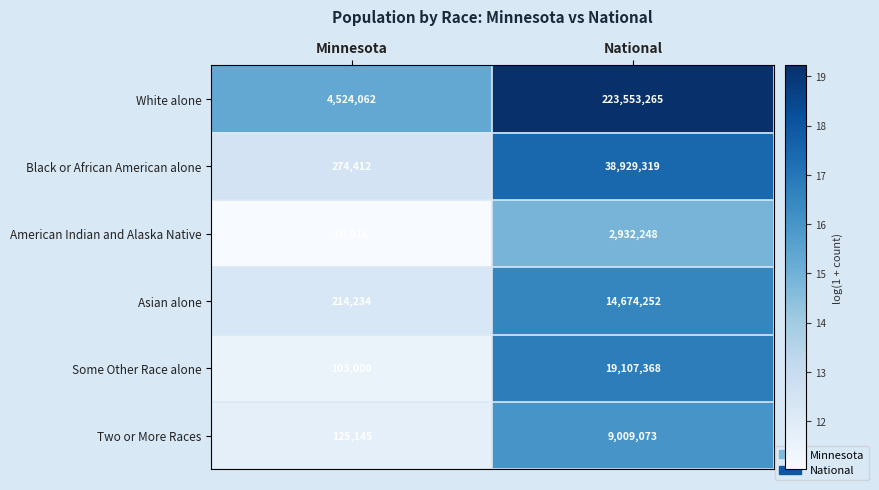

The value of Two or More Races at National is 9009073. True or false?

True